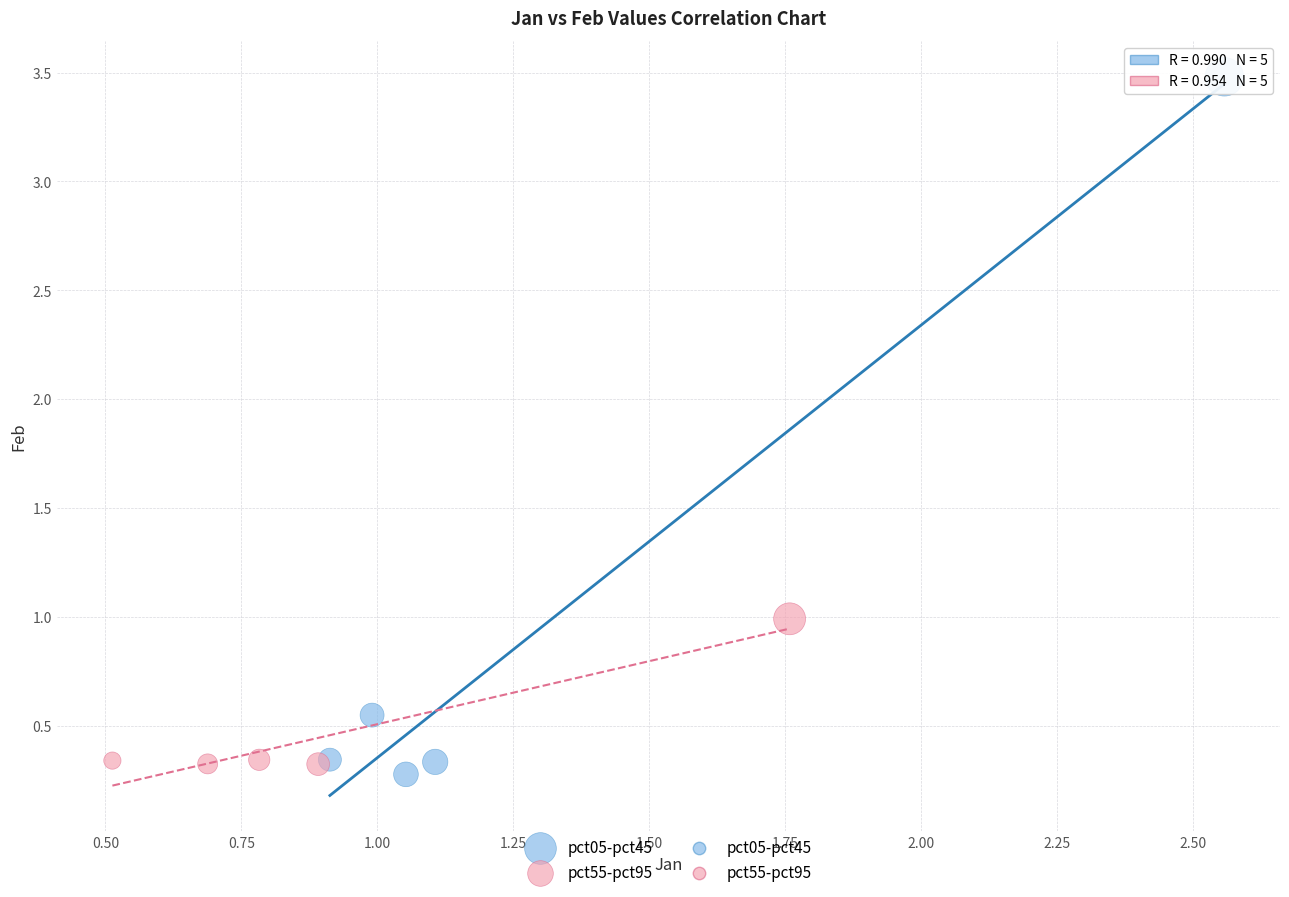

Which series has the widest spread of Y values?

pct05-pct45